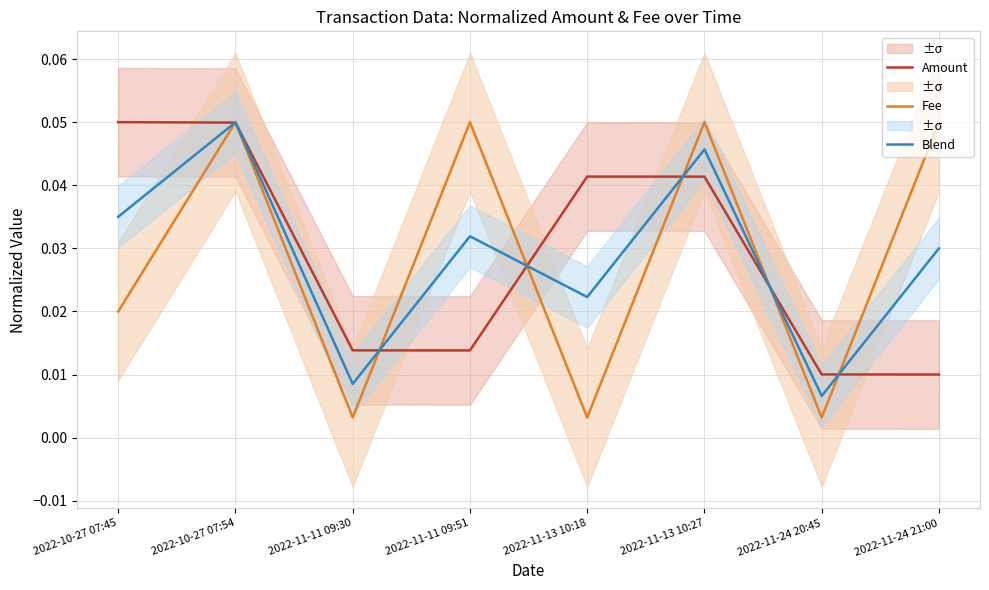

Where is Fee nearest to the value 0?

2022-11-11 09:30